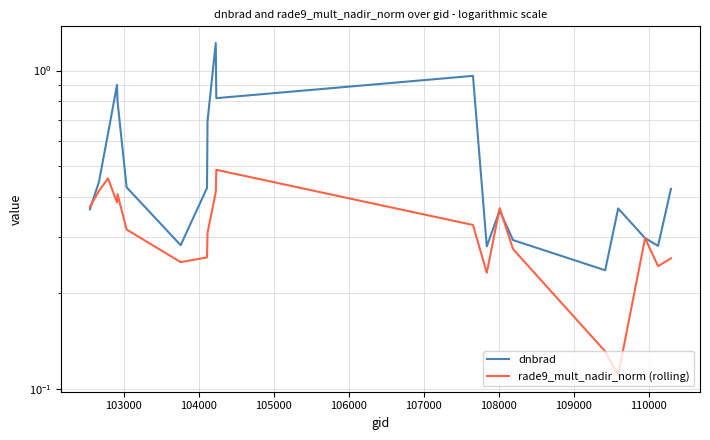

How many rade9_mult_nadir_norm (rolling) values are between 0 and 1?

20